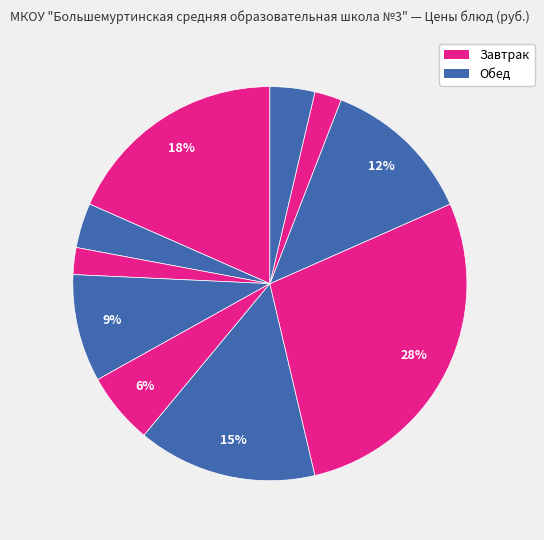

How many segments does this pie chart have?

10